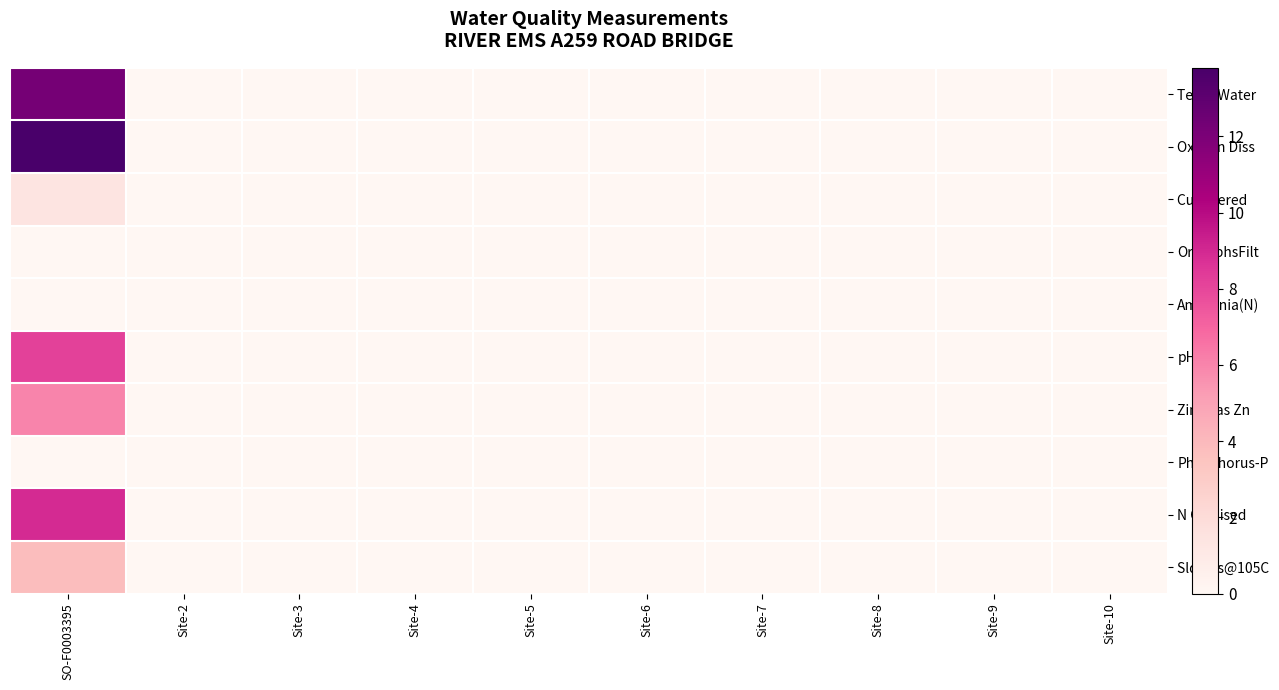

Count the number of data series in this chart.

10